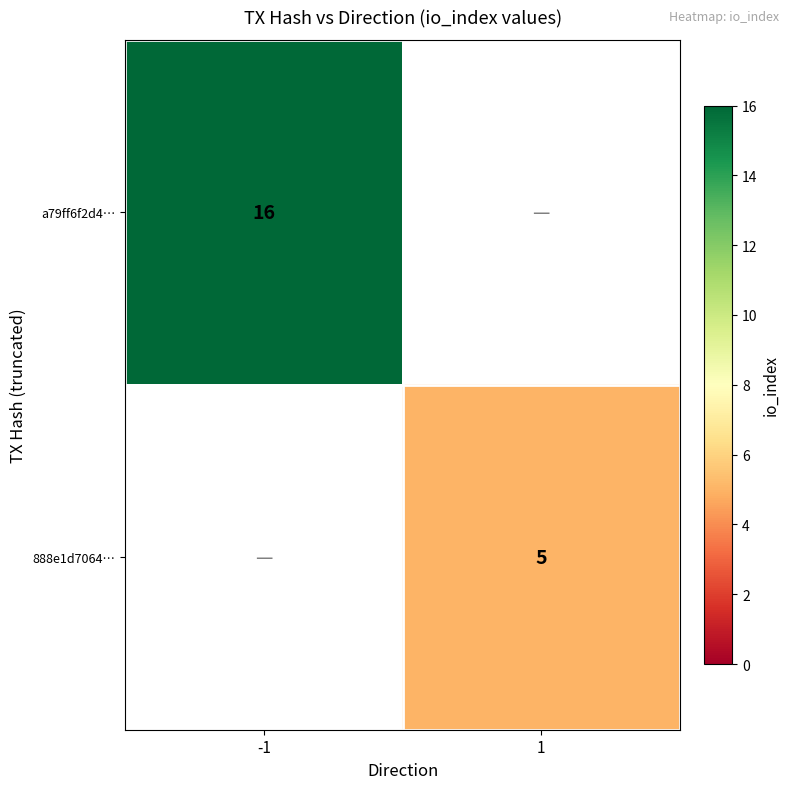

True or false: a79ff6f2d4… has a value of 16 at -1.

True